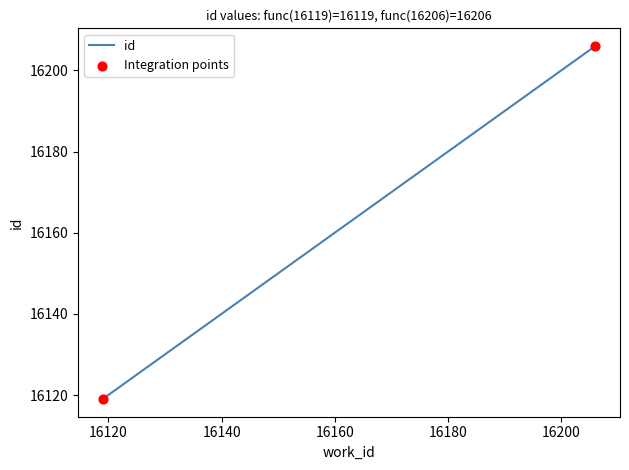

What is the greatest value displayed?

16206